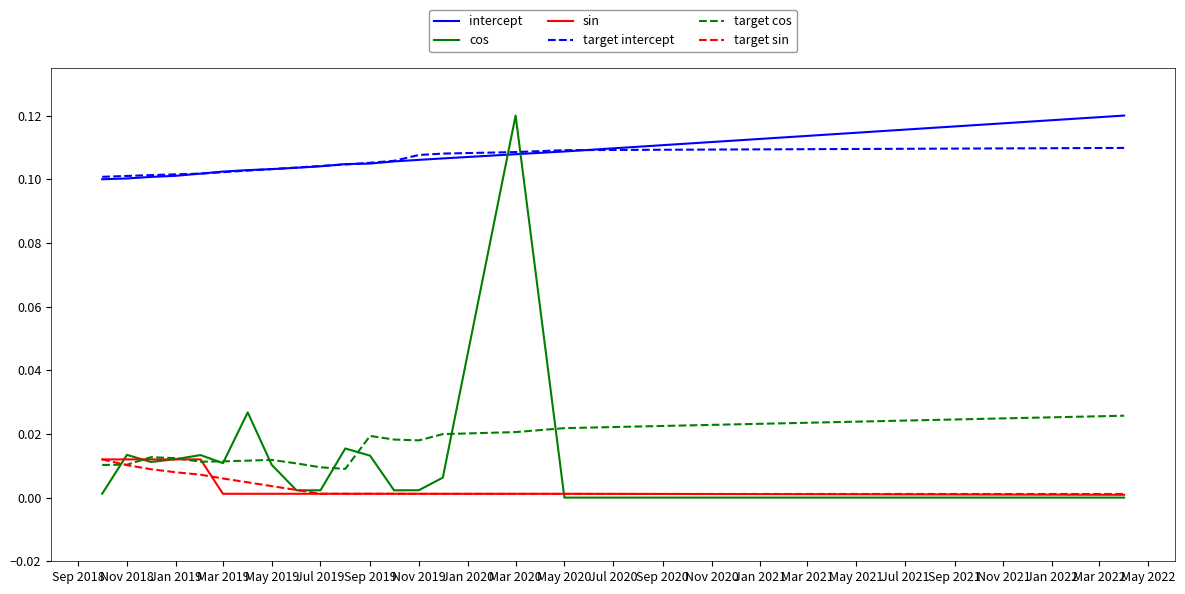

How many distinct data groups are displayed?

6